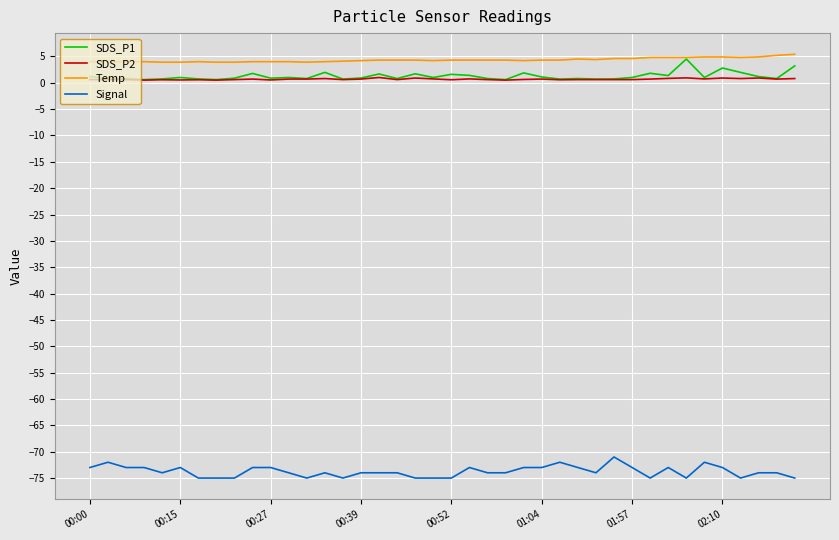

What is the maximum value for SDS_P1?

4.5